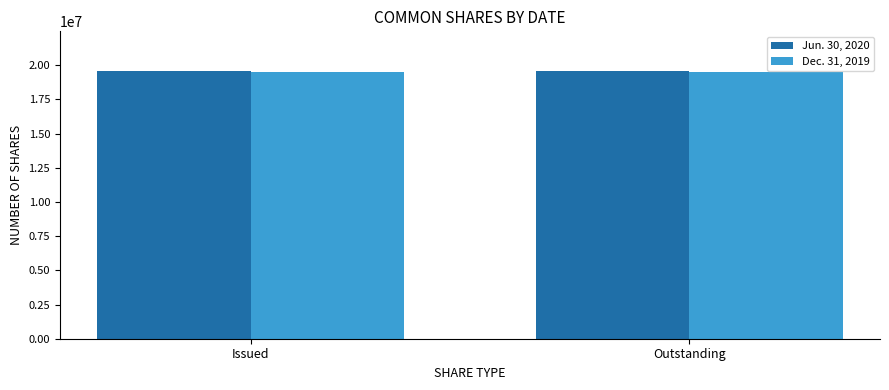

List the series in order of their peak value, lowest first.

Dec. 31, 2019, Jun. 30, 2020